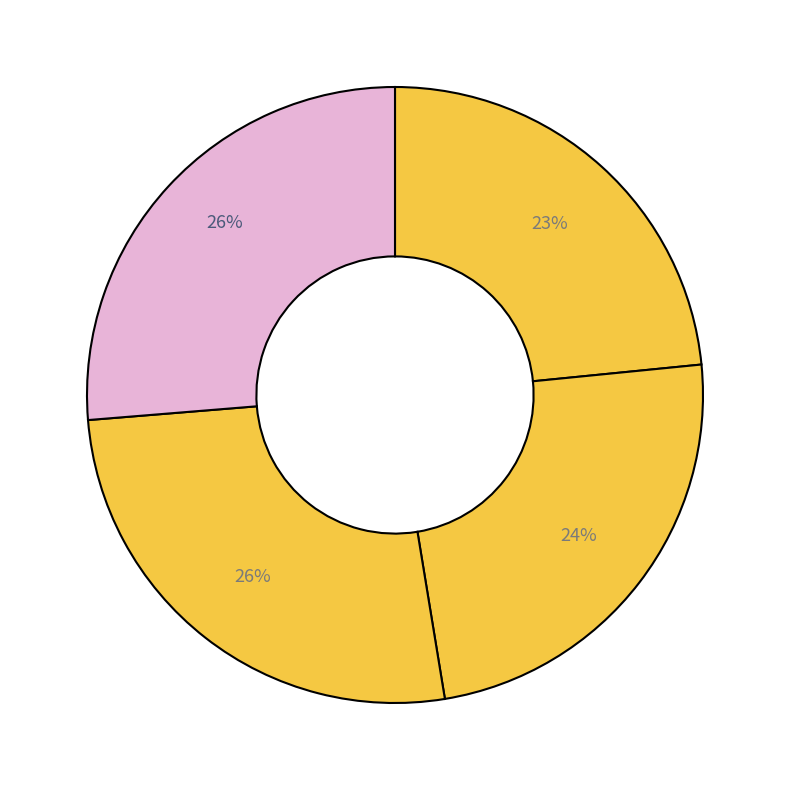

How many slices are in this pie chart?

4